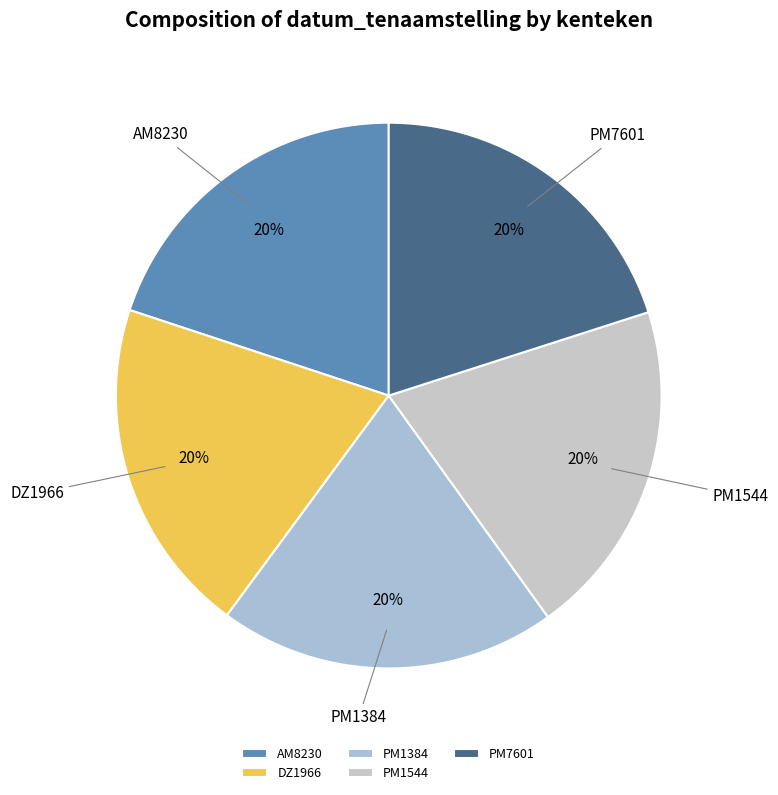

To the nearest percent, what percentage of the pie is AM8230?

20%